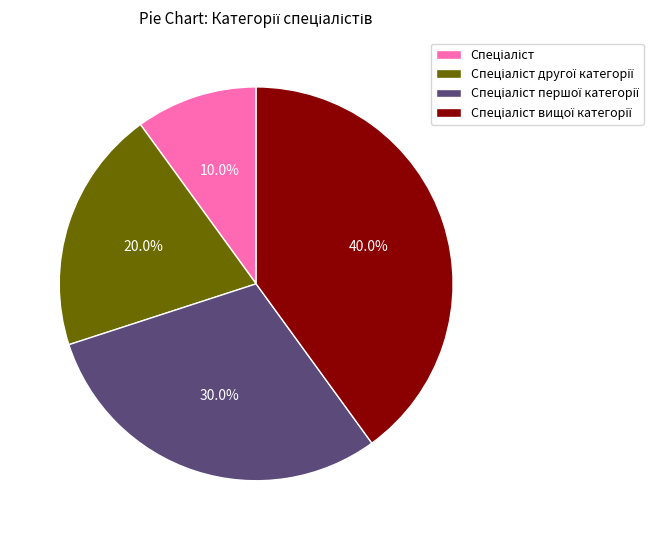

Does any single category account for the majority?

No